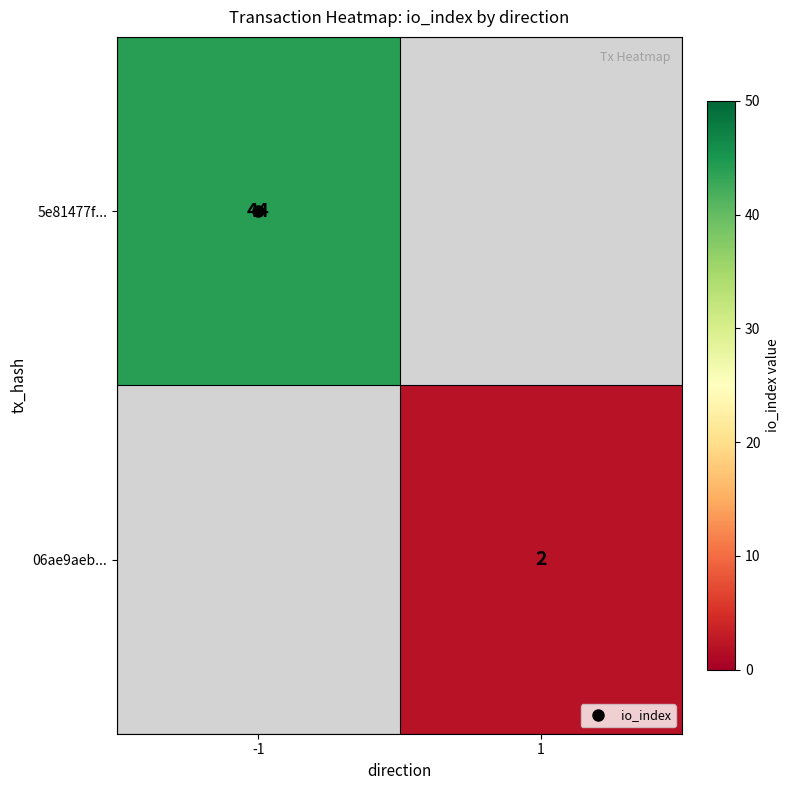

At which label does 06ae9aeb... reach its minimum?

-1